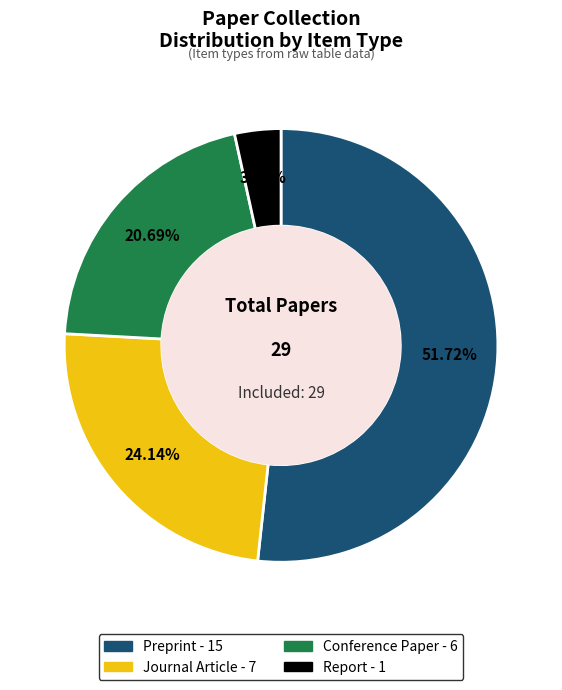

Which category has the smallest portion of the pie?

Report